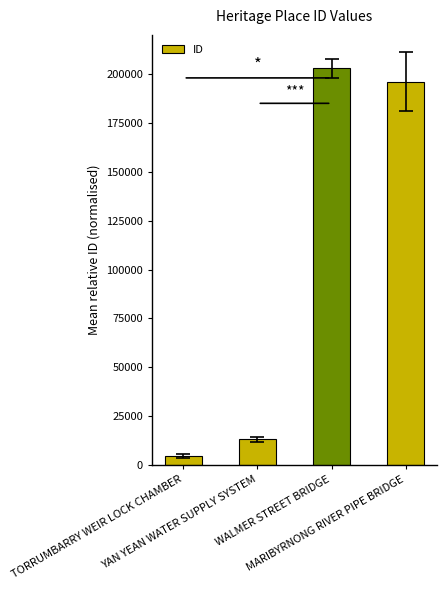

Rank the categories by value from lowest to highest.

TORRUMBARRY WEIR LOCK CHAMBER, YAN YEAN WATER SUPPLY SYSTEM, MARIBYRNONG RIVER PIPE BRIDGE, WALMER STREET BRIDGE